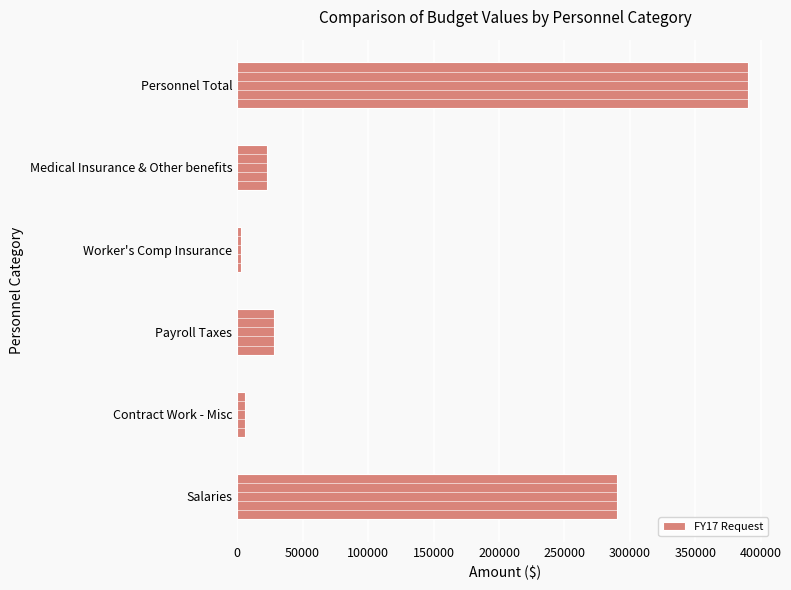

What is the difference between the maximum and second lowest values?

384000